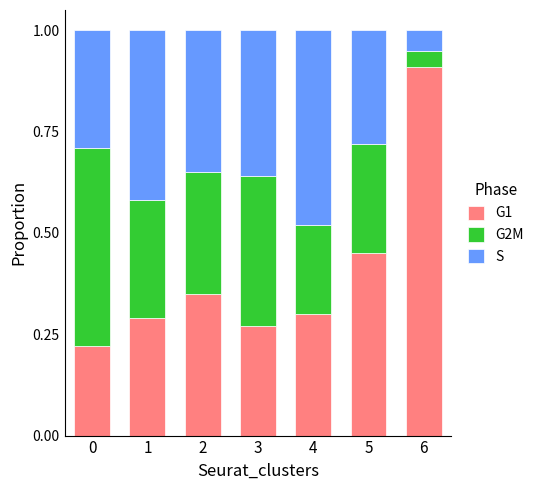

What is the total value across all series at 1?

1.0